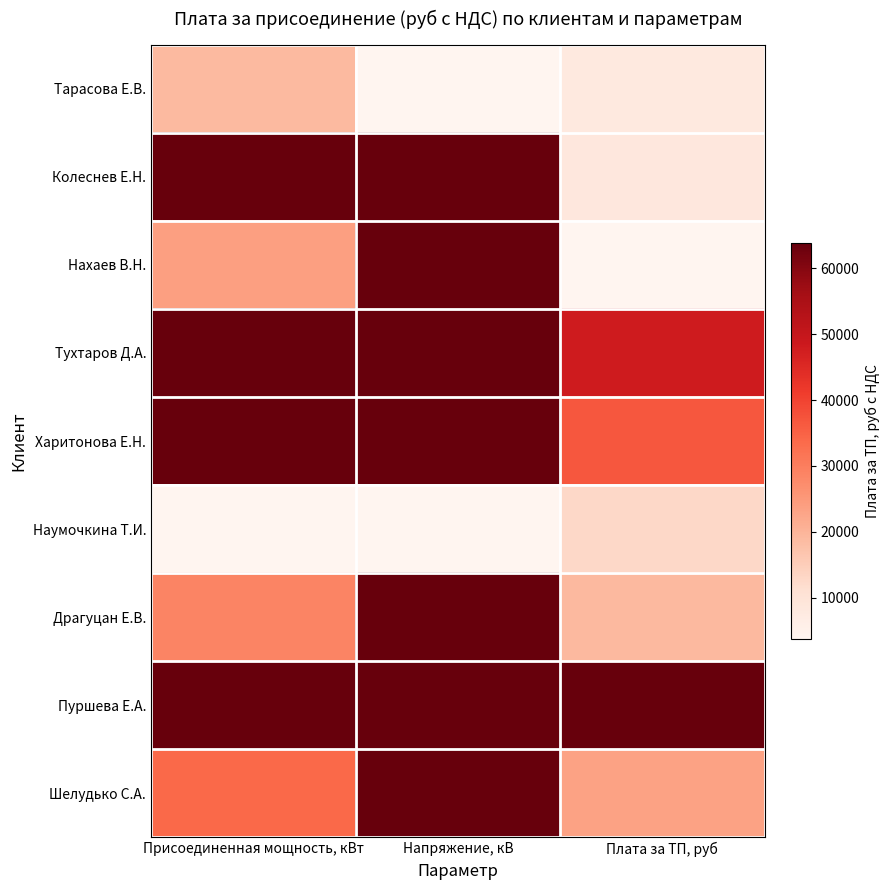

Is the value of Харитонова Е.Н. at Напряжение, кВ greater than the value of Пуршева Е.А. at Напряжение, кВ?

No